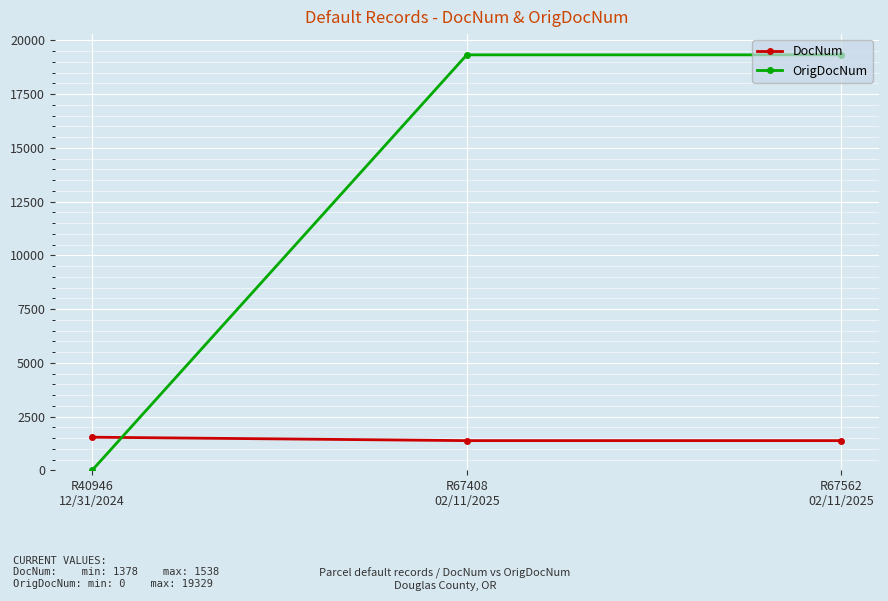

Which label corresponds to the smallest value in the chart?

R40946
12/31/2024